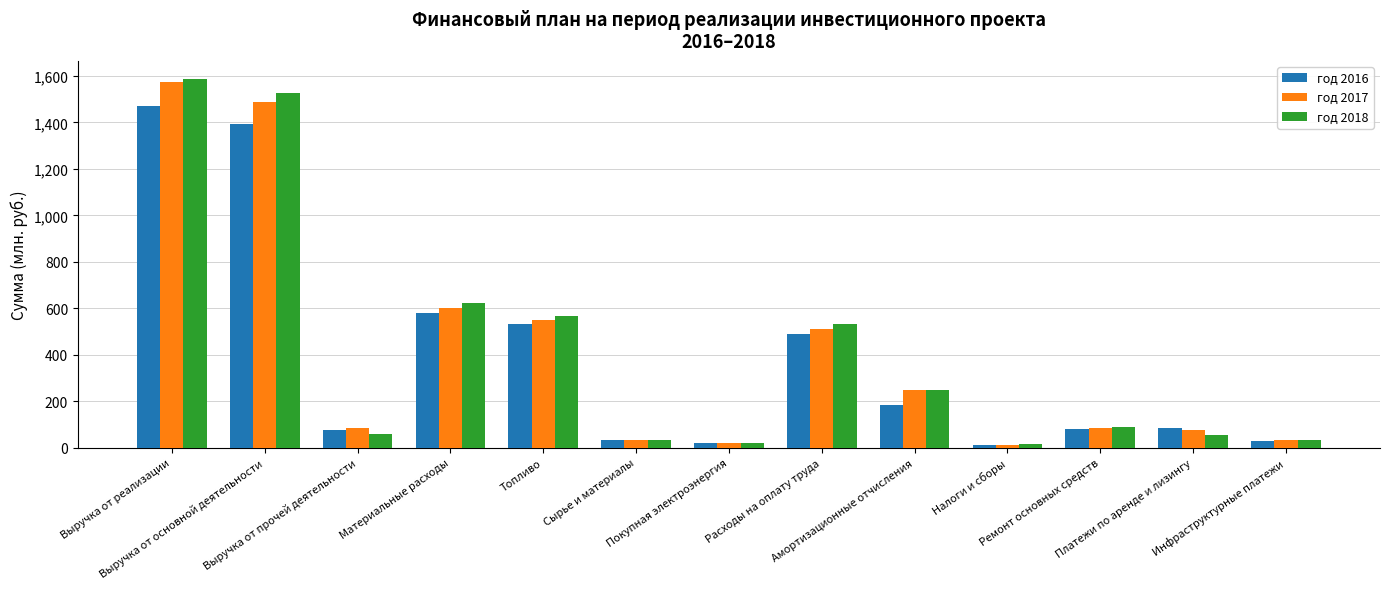

What is the label of the 13th bar from the right?

Выручка от реализации